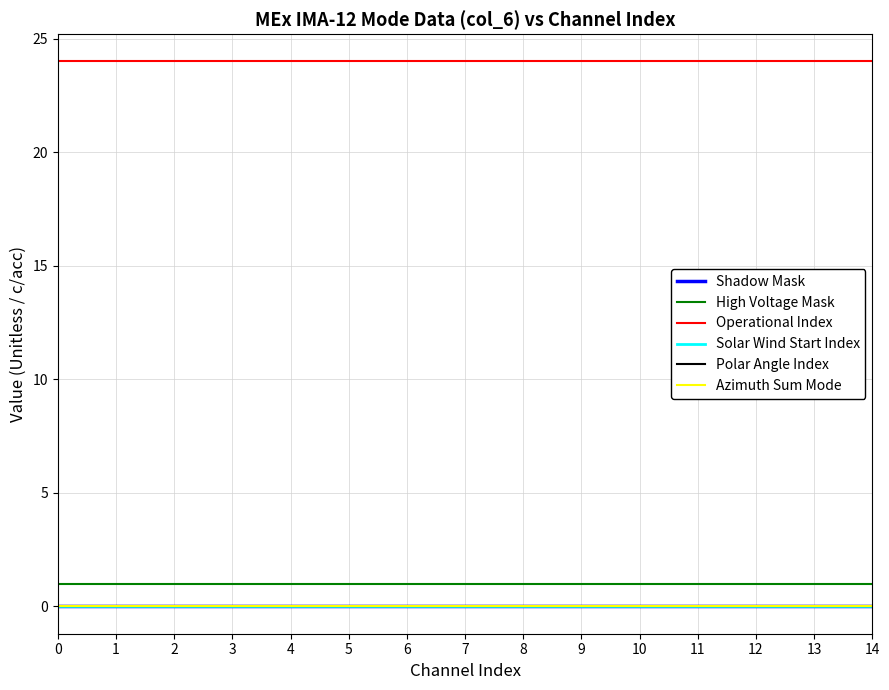

Does the chart display data point markers on the line(s)?

No